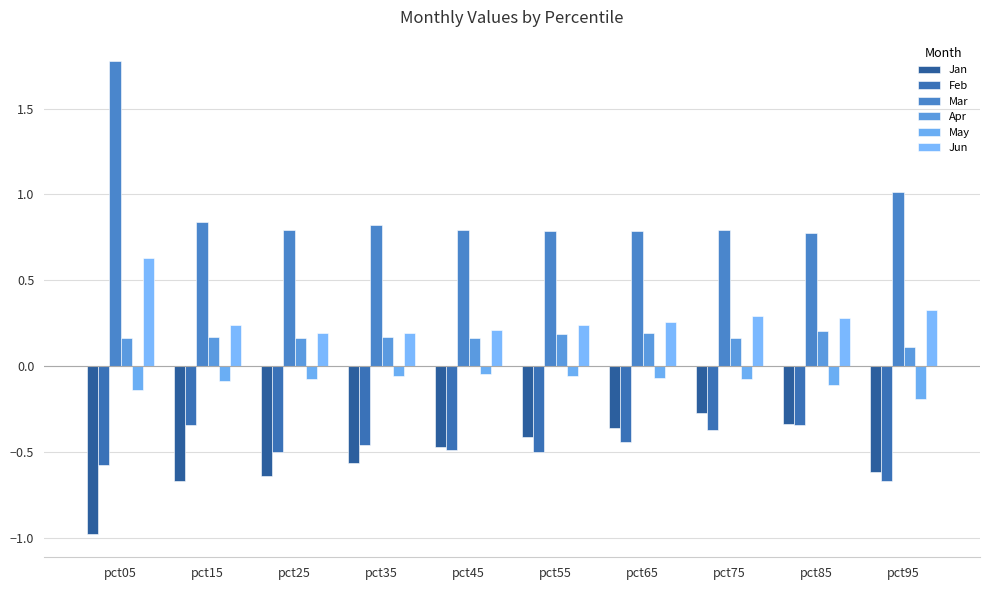

How many distinct data groups are displayed?

6